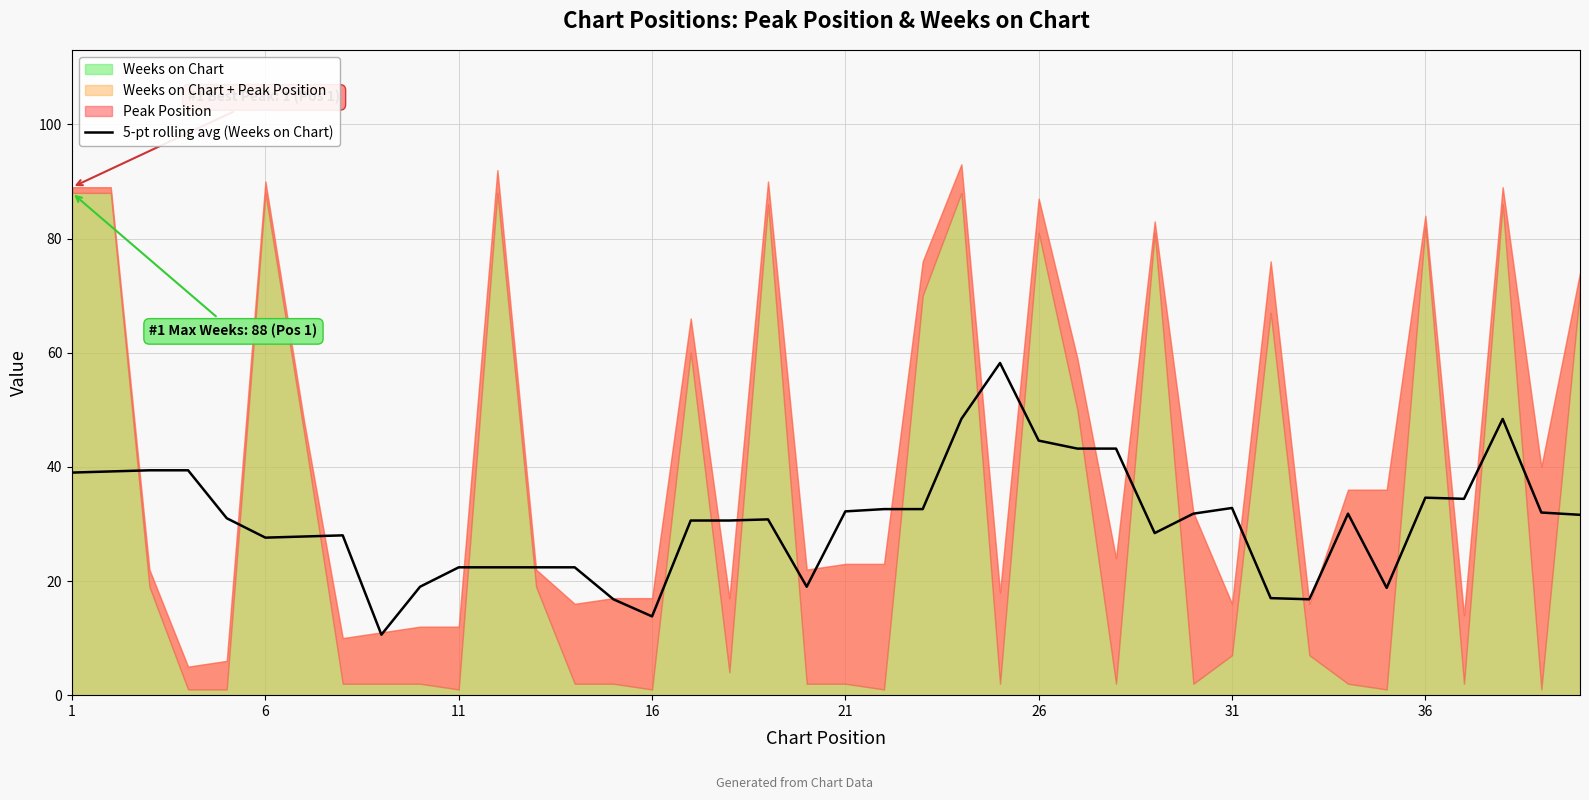

What is the maximum value for 5-pt rolling avg (Weeks on Chart)?

58.2